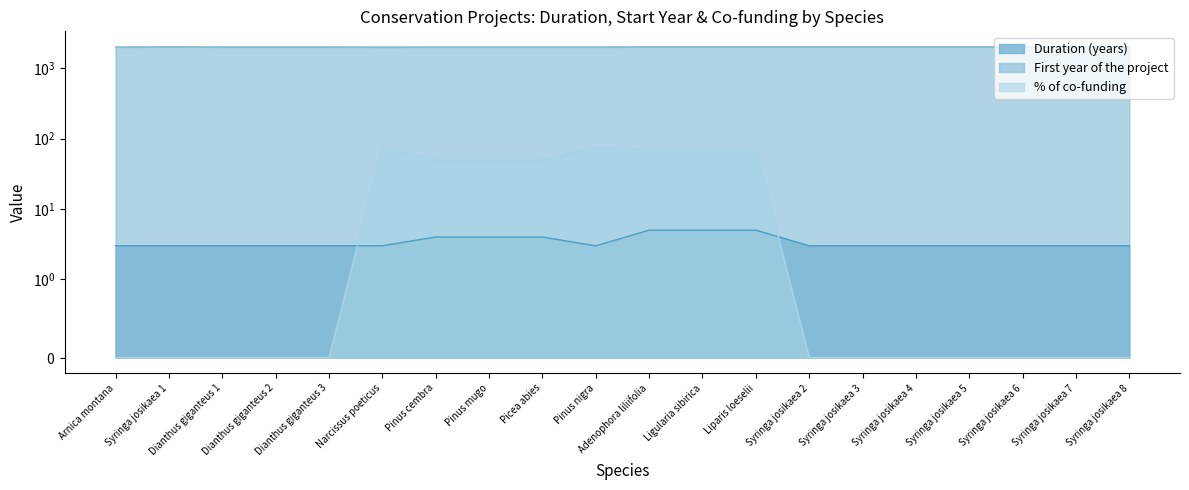

Reading left to right, transcribe all the data shown in this chart.

Duration (years): Arnica montana=3	Syringa josikaea 1=3	Dianthus giganteus 1=3	Dianthus giganteus 2=3	Dianthus giganteus 3=3	Narcissus poeticus=3	Pinus cembra=4	Pinus mugo=4	Picea abies=4	Pinus nigra=3	Adenophora liliifolia=5	Ligularia sibirica=5	Liparis loeselii=5	Syringa josikaea 2=3	Syringa josikaea 3=3	Syringa josikaea 4=3	Syringa josikaea 5=3	Syringa josikaea 6=3	Syringa josikaea 7=3	Syringa josikaea 8=3
First year of the project: Arnica montana=2004	Syringa josikaea 1=2012	Dianthus giganteus 1=2007	Dianthus giganteus 2=2007	Dianthus giganteus 3=2007	Narcissus poeticus=1999	Pinus cembra=2003	Pinus mugo=2003	Picea abies=2003	Pinus nigra=2004	Adenophora liliifolia=2012	Ligularia sibirica=2012	Liparis loeselii=2012	Syringa josikaea 2=2012	Syringa josikaea 3=2012	Syringa josikaea 4=2012	Syringa josikaea 5=2012	Syringa josikaea 6=2012	Syringa josikaea 7=2012	Syringa josikaea 8=2012
% of co-funding: Arnica montana=0	Syringa josikaea 1=0	Dianthus giganteus 1=0	Dianthus giganteus 2=0	Dianthus giganteus 3=0	Narcissus poeticus=75	Pinus cembra=50	Pinus mugo=50	Picea abies=50	Pinus nigra=75	Adenophora liliifolia=70	Ligularia sibirica=70	Liparis loeselii=70	Syringa josikaea 2=0	Syringa josikaea 3=0	Syringa josikaea 4=0	Syringa josikaea 5=0	Syringa josikaea 6=0	Syringa josikaea 7=0	Syringa josikaea 8=0